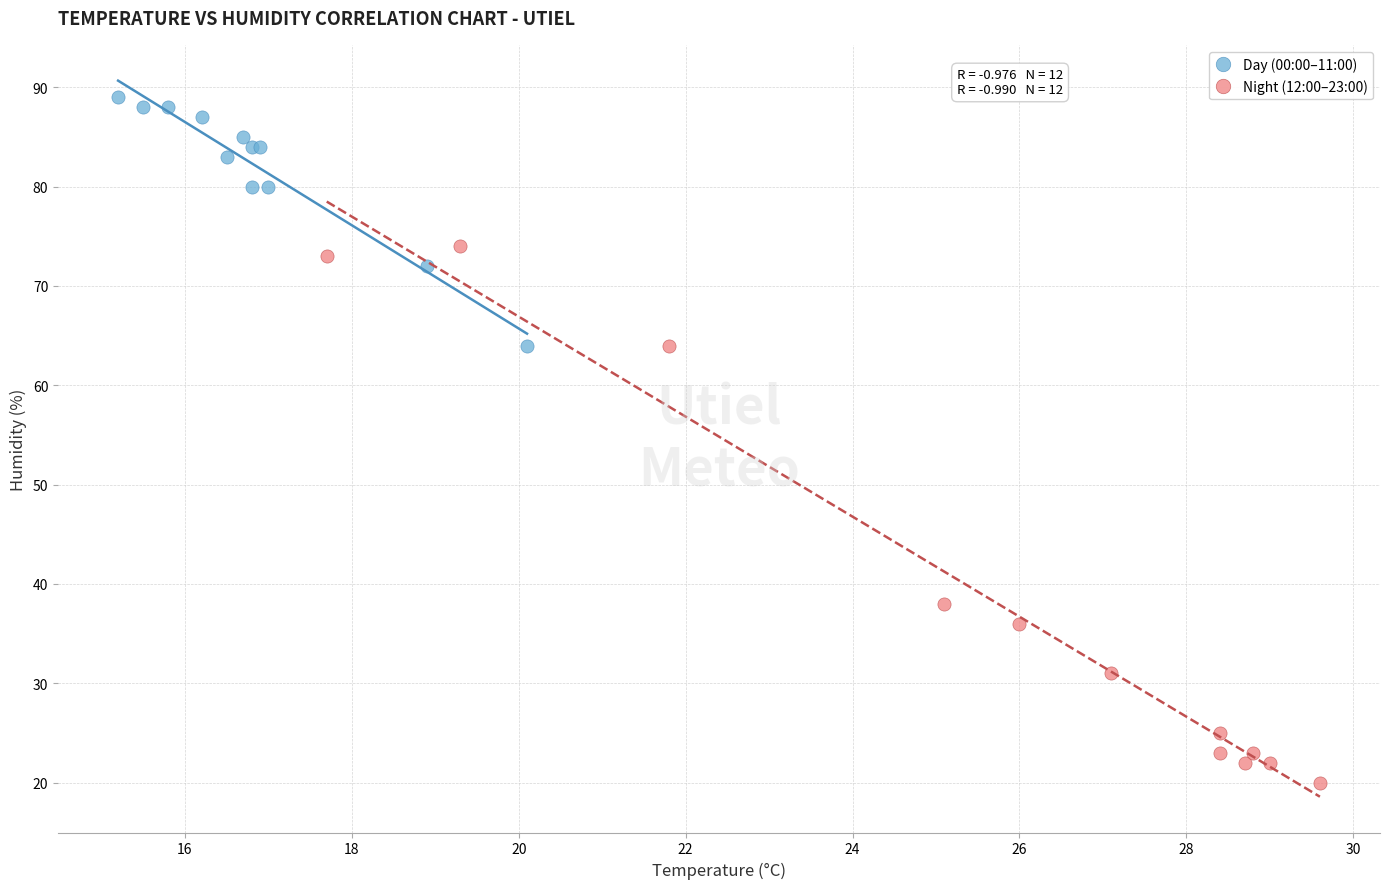

Which series reaches the minimum Y coordinate?

Night (12:00–23:00)